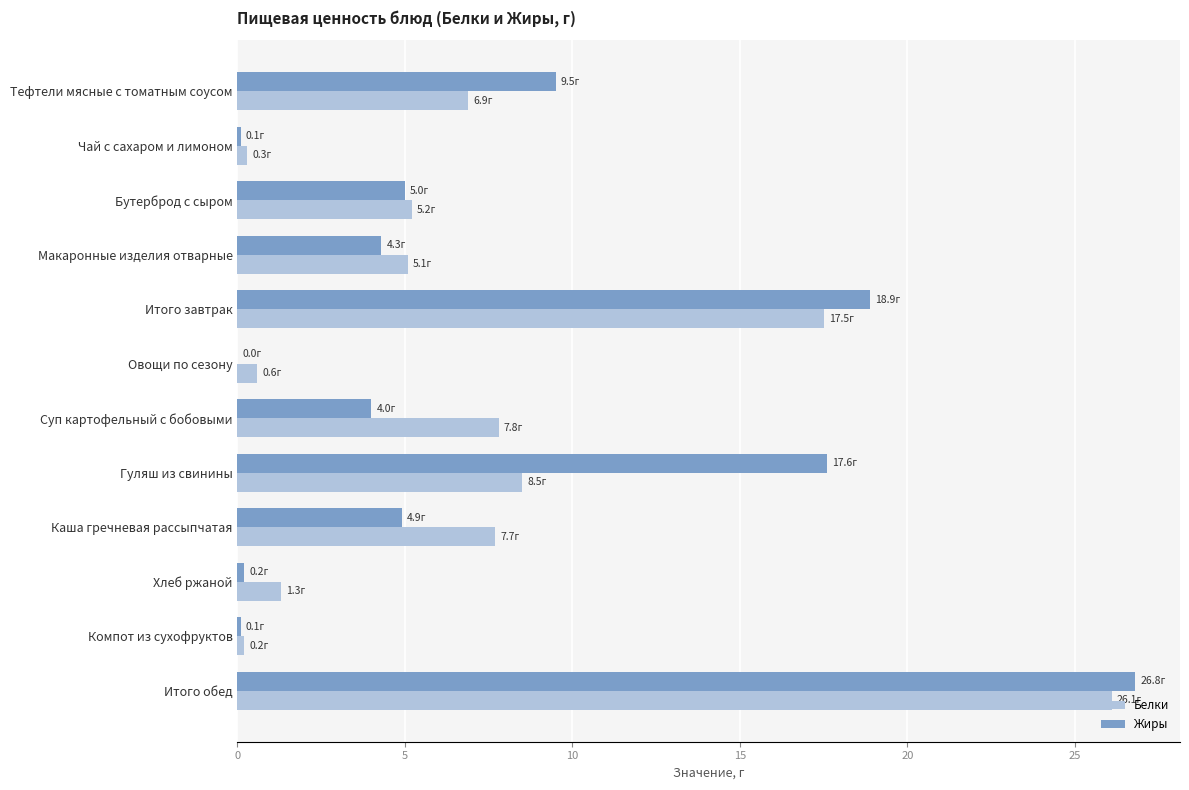

Which series has the largest total across all categories?

Жиры